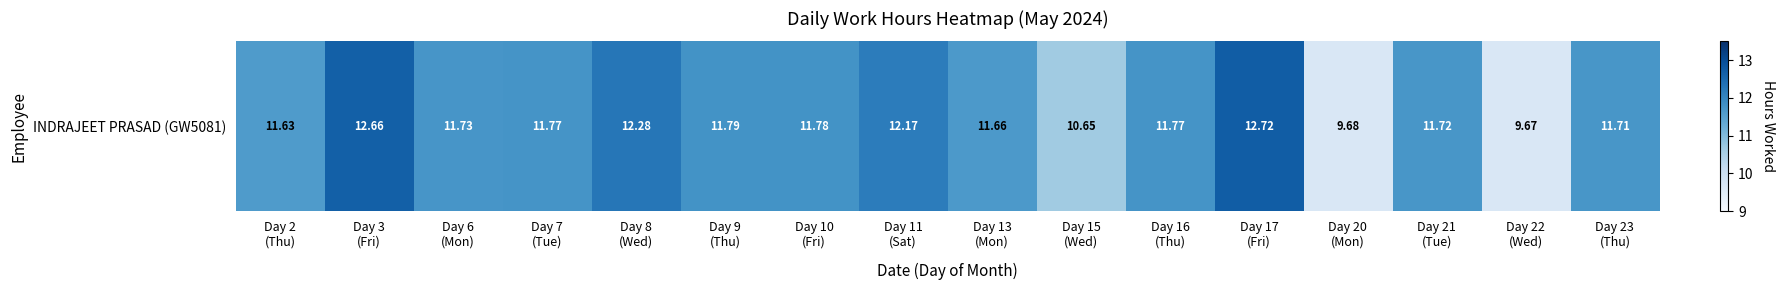

Count the number of values greater than 11.

13